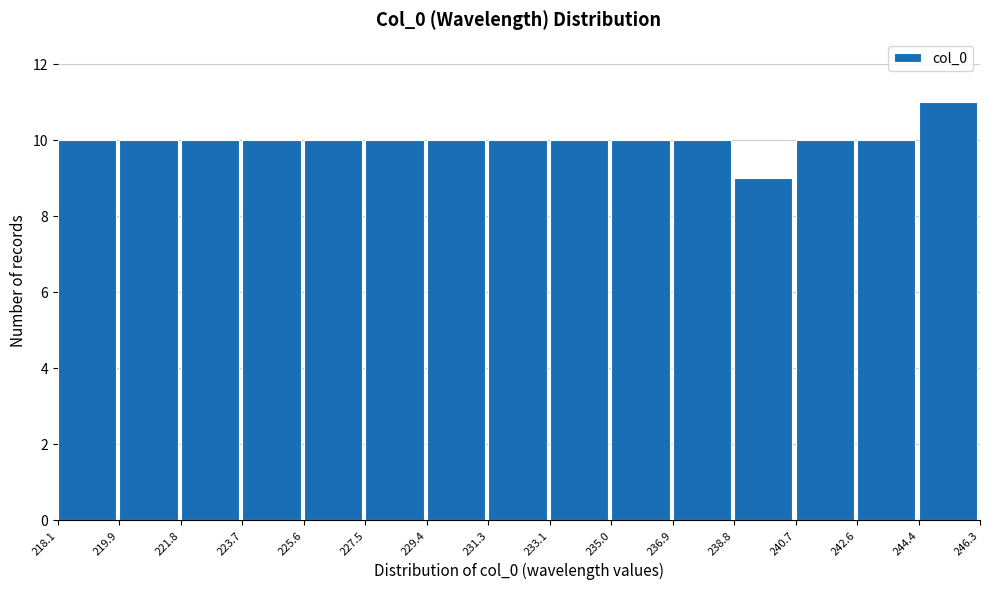

How tall is the bar that spans 231.3 to 233.1 on the x-axis? The values are not printed on the chart, so give them approximately, as read against the axis.

10